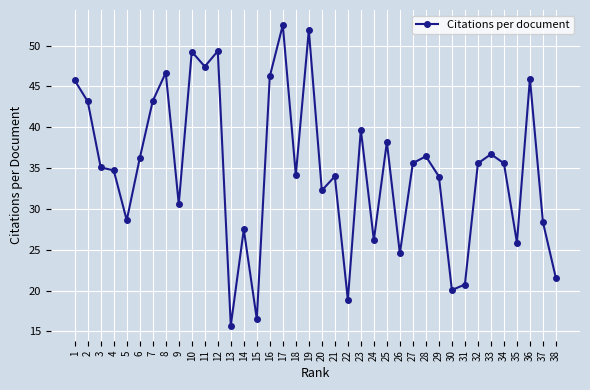

True or false: the data shows 57.7 at 32.

False